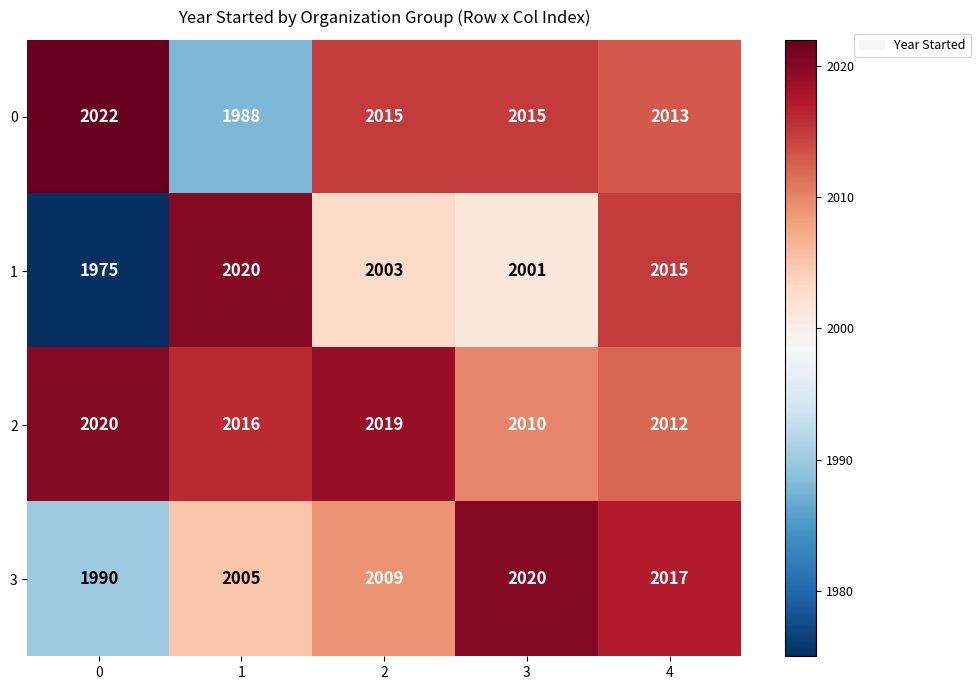

How many categories are shown in the chart?

5